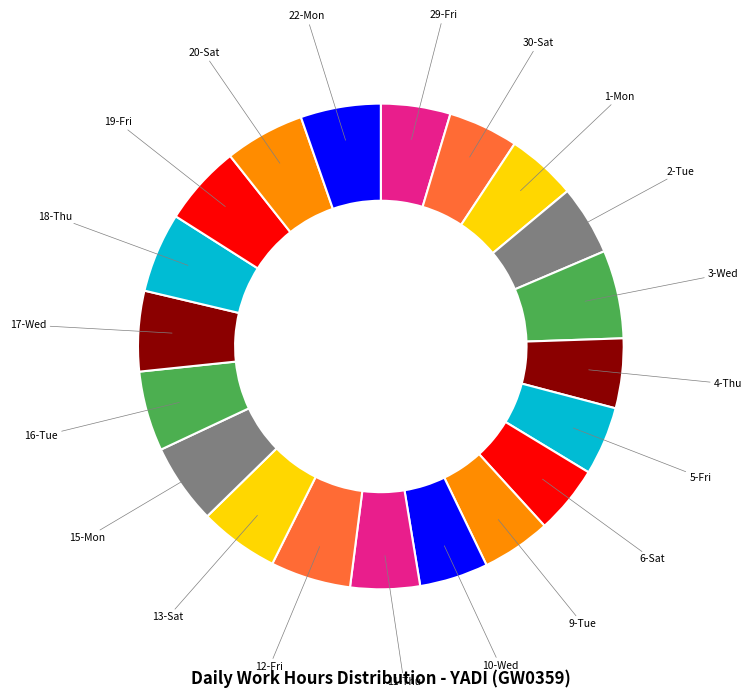

Is the sum of 16-Tue and 18-Thu greater than half?

No